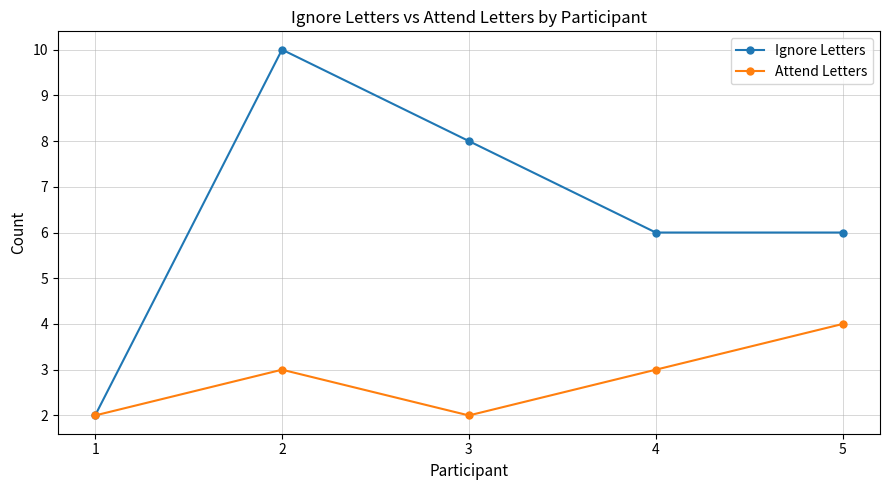

Which series has the largest range (max minus min)?

Ignore Letters